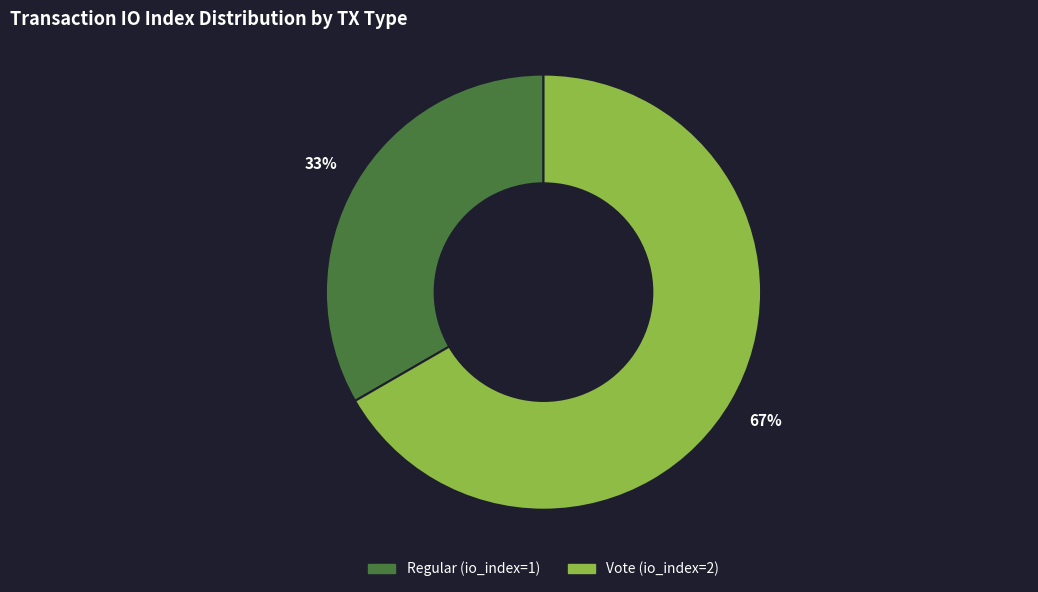

Do Regular (io_index=1) and Vote (io_index=2) together represent more than half of the pie?

Yes